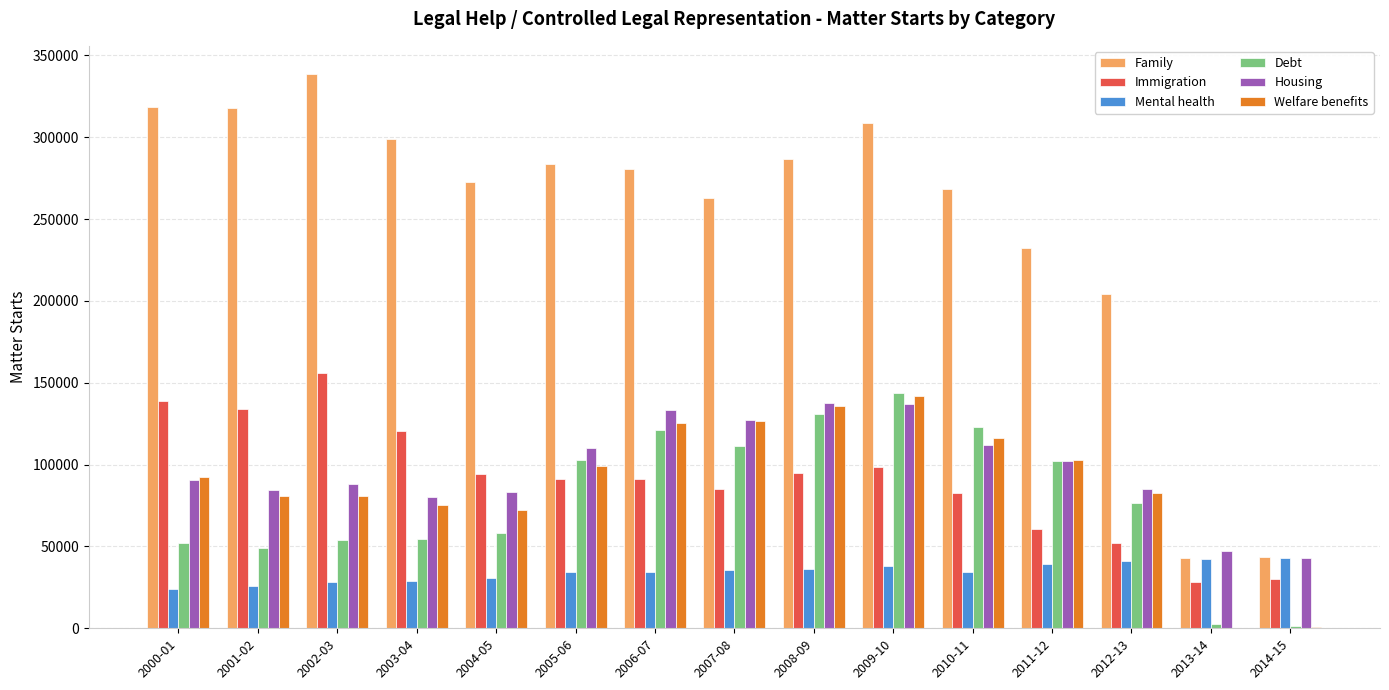

What is the highest value of the Welfare benefits series?

141625